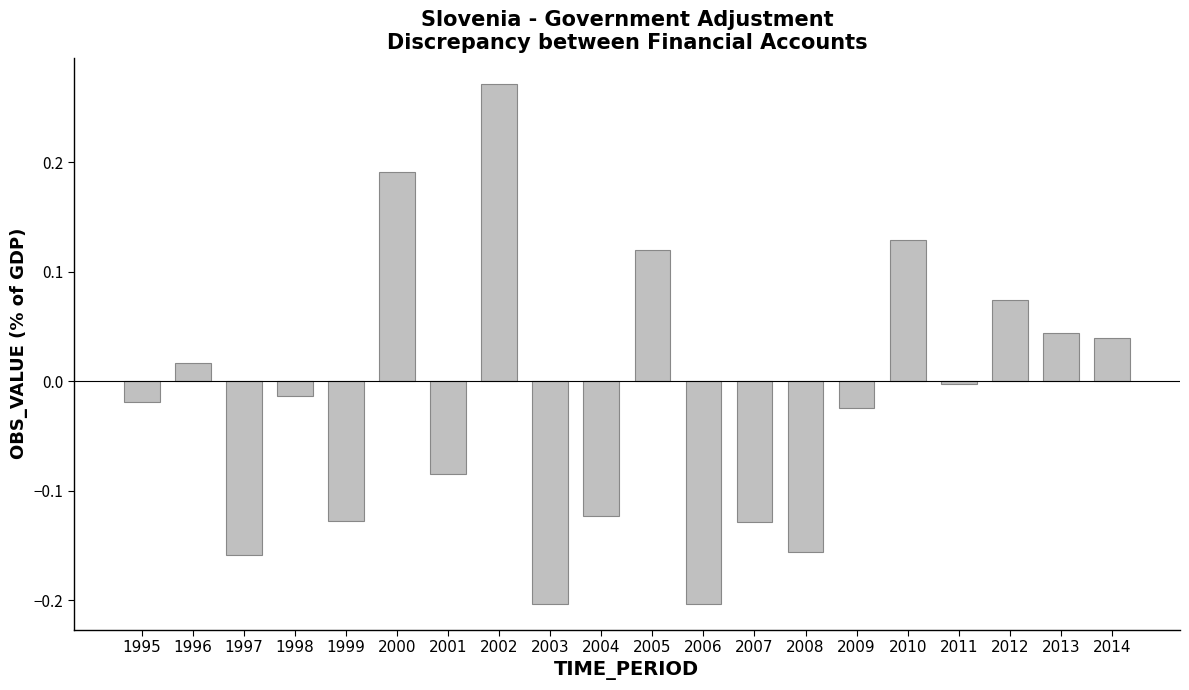

The value at 2011 is -0.0. True or false?

True